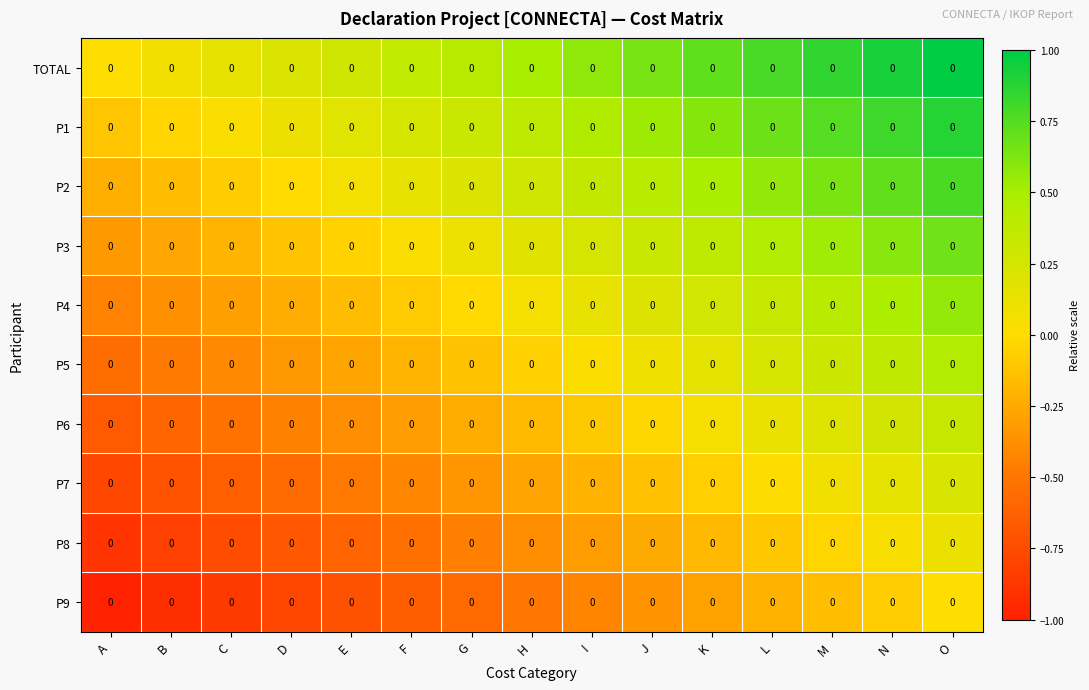

Rank the series at G from lowest to highest value.

P9, P8, P7, P6, P5, P4, P3, P2, P1, TOTAL